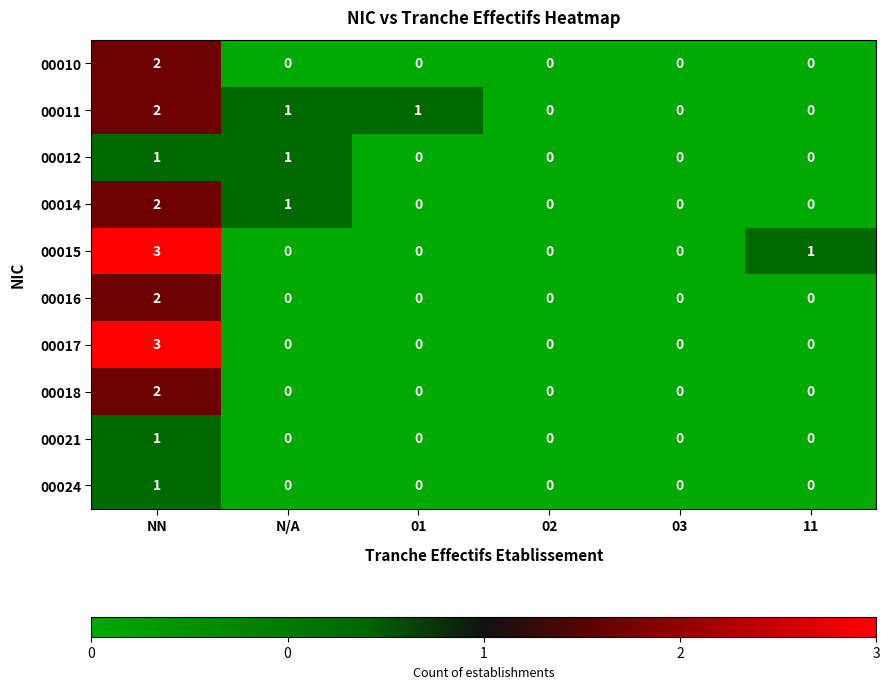

At which label is 00014 closest to 1?

N/A